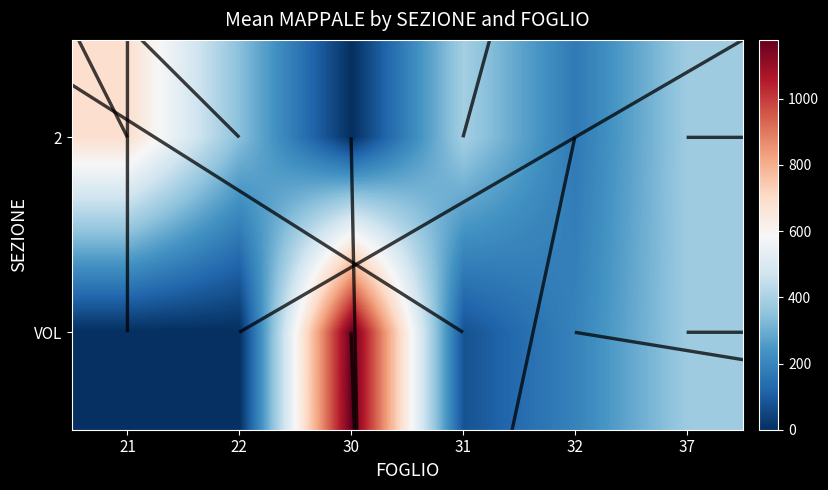

What is the average value of the VOL series?

304.5